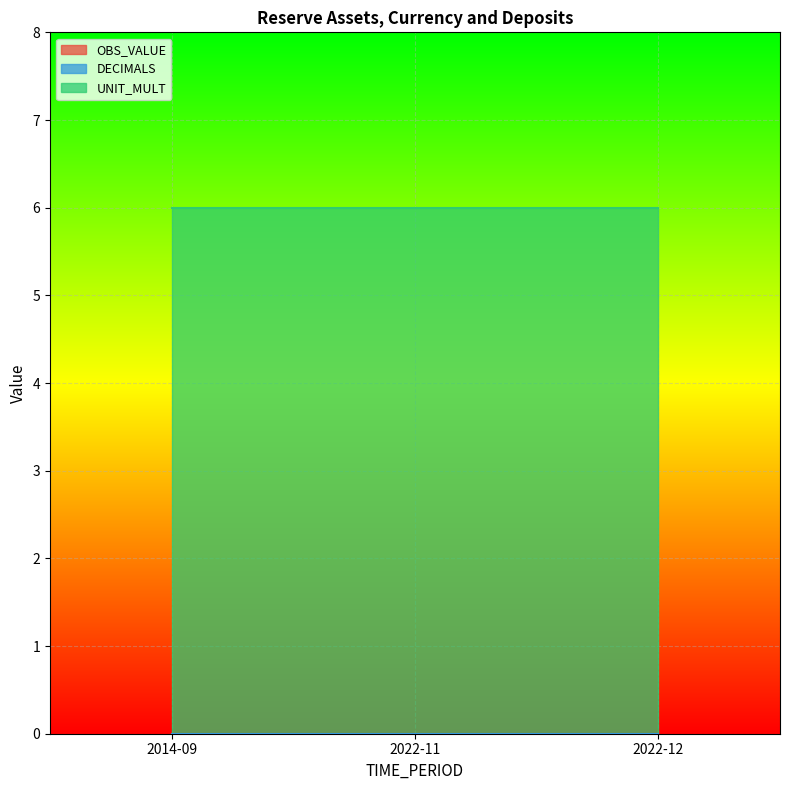

True or false: DECIMALS has a value of 0 at 2022-11.

True